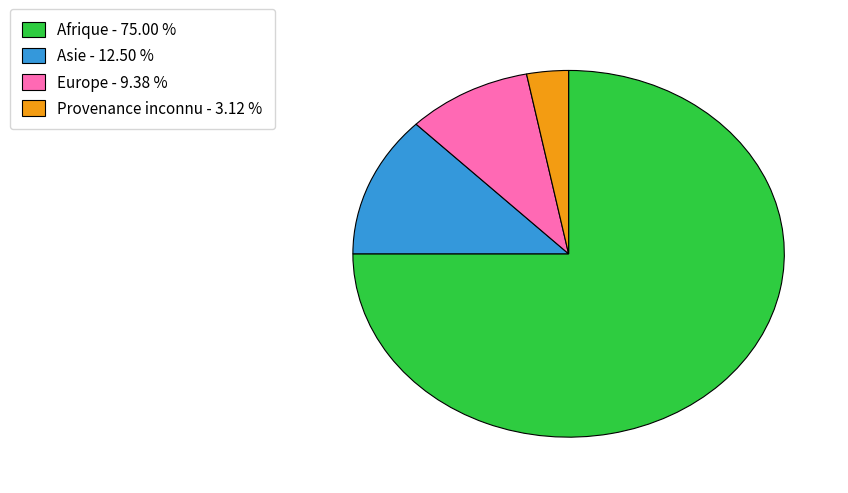

Is there a majority slice in this chart?

Yes